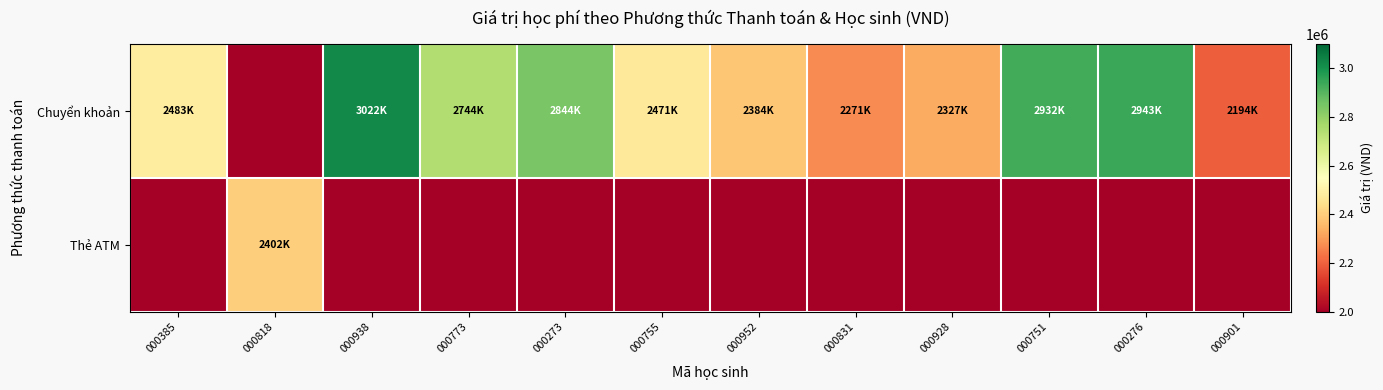

List the series in order of their peak value, lowest first.

Thẻ ATM, Chuyển khoản